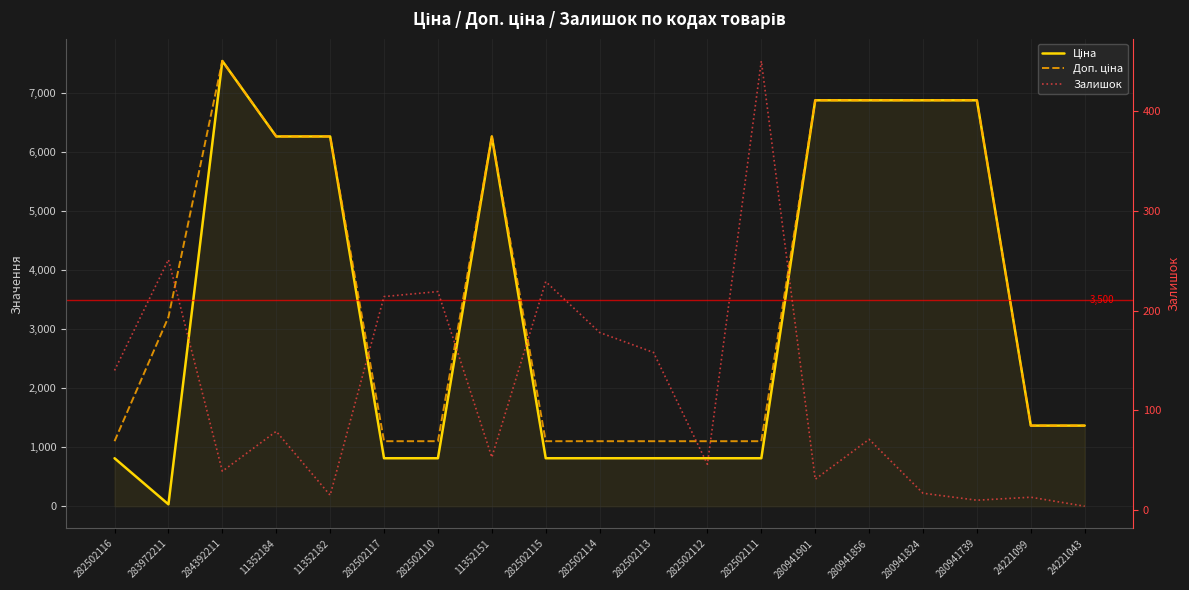

At which category is the sum across all series the highest?

284392211